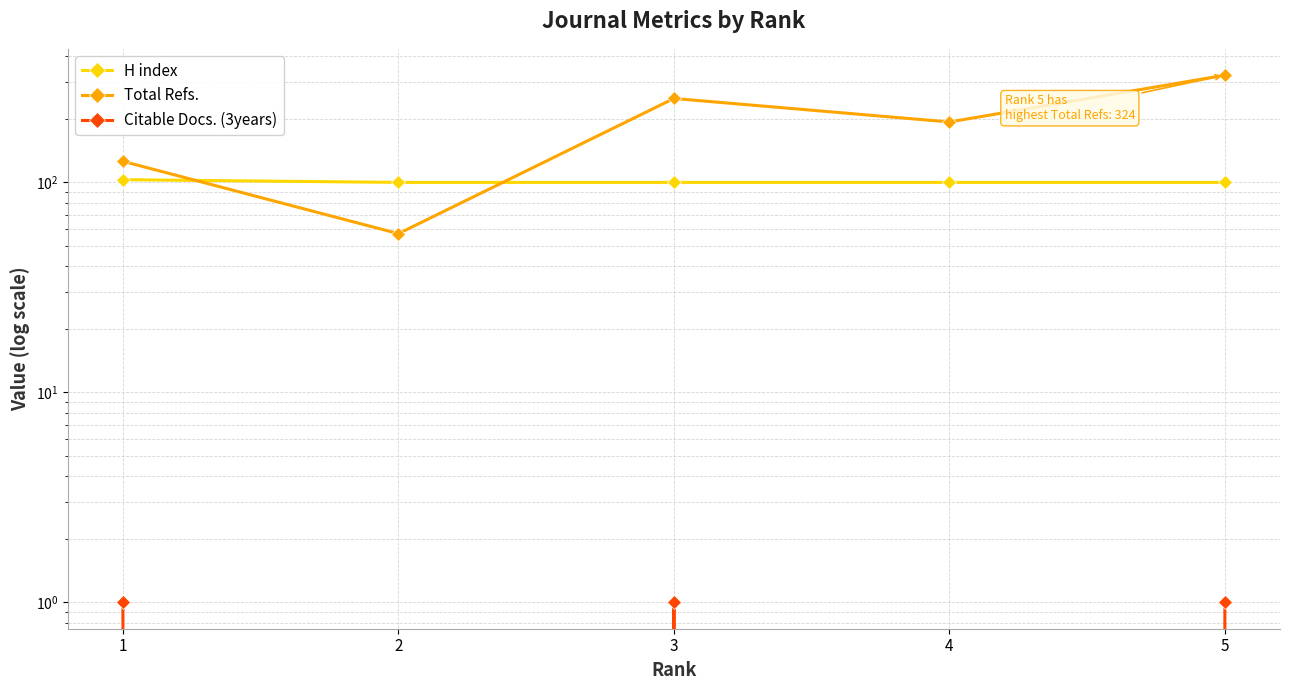

The Total Refs. series shows 251 at 3. True or false?

True